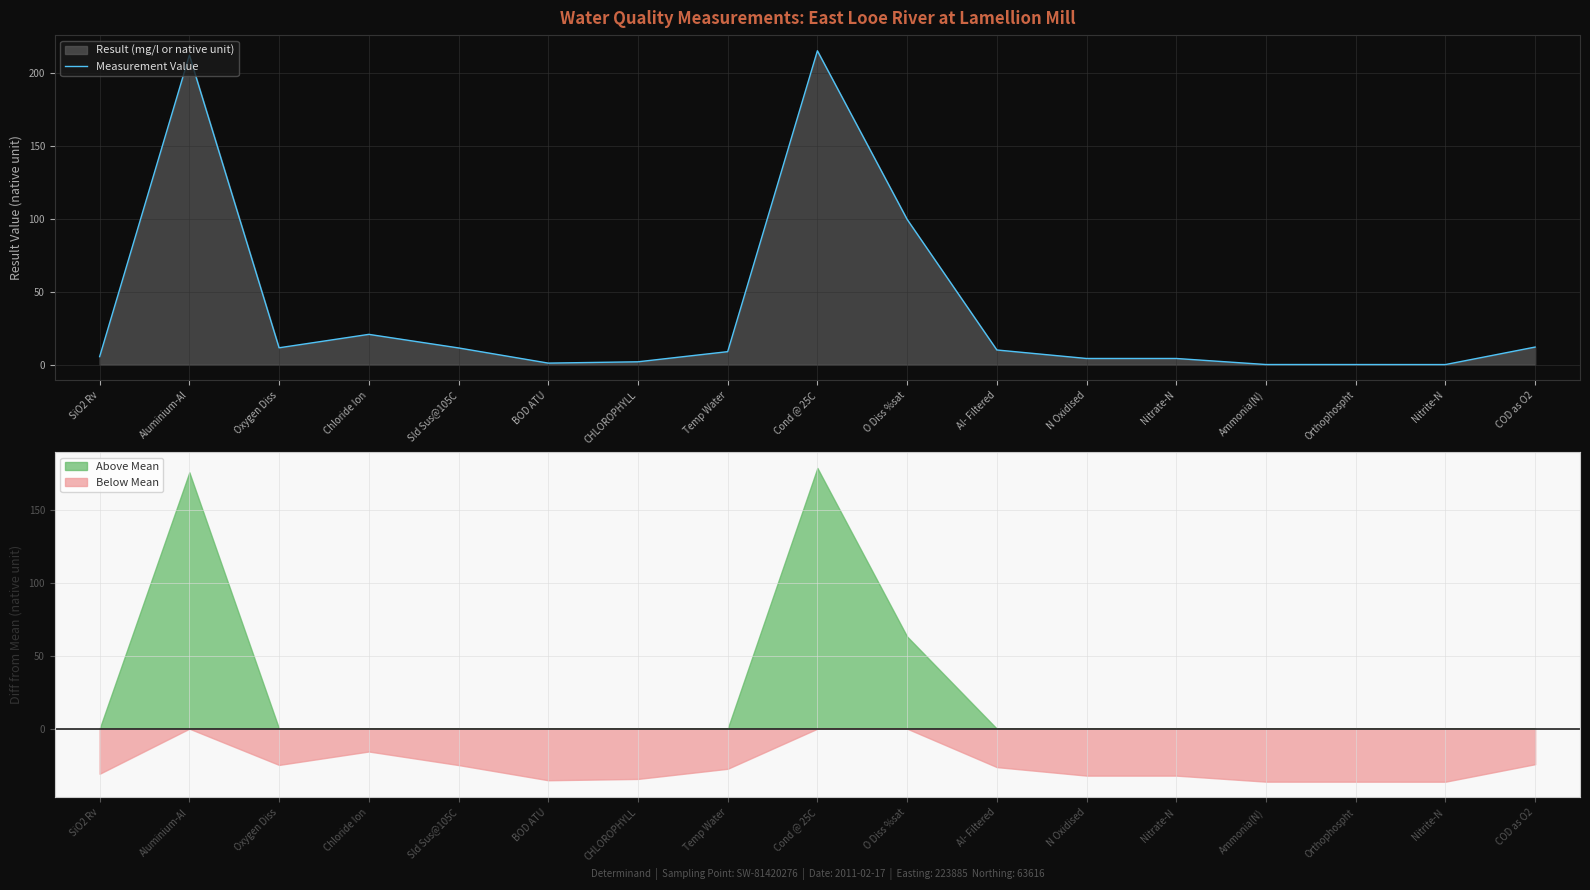

Which has a higher value, Chloride Ion or Temp Water?

Chloride Ion